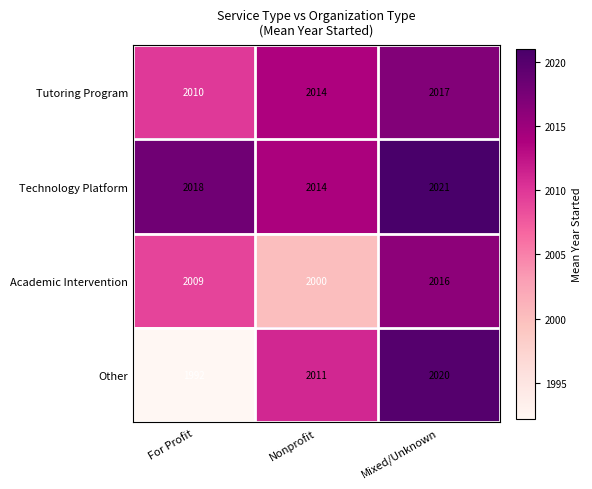

Where is Tutoring Program nearest to the value 2013?

Nonprofit